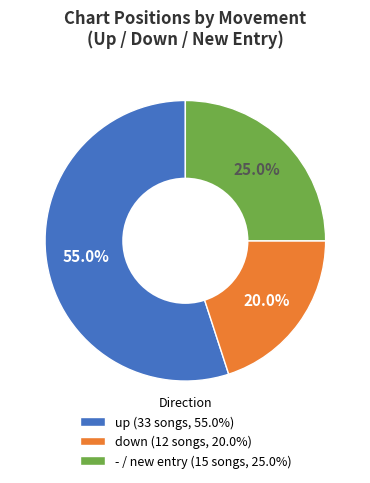

How many segments does this pie chart have?

3